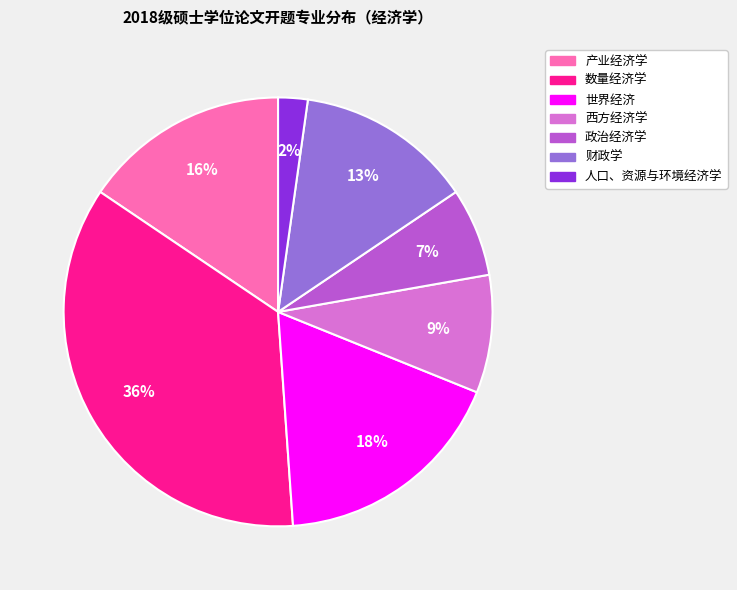

Does 政治经济学 account for over 50% of the chart?

No